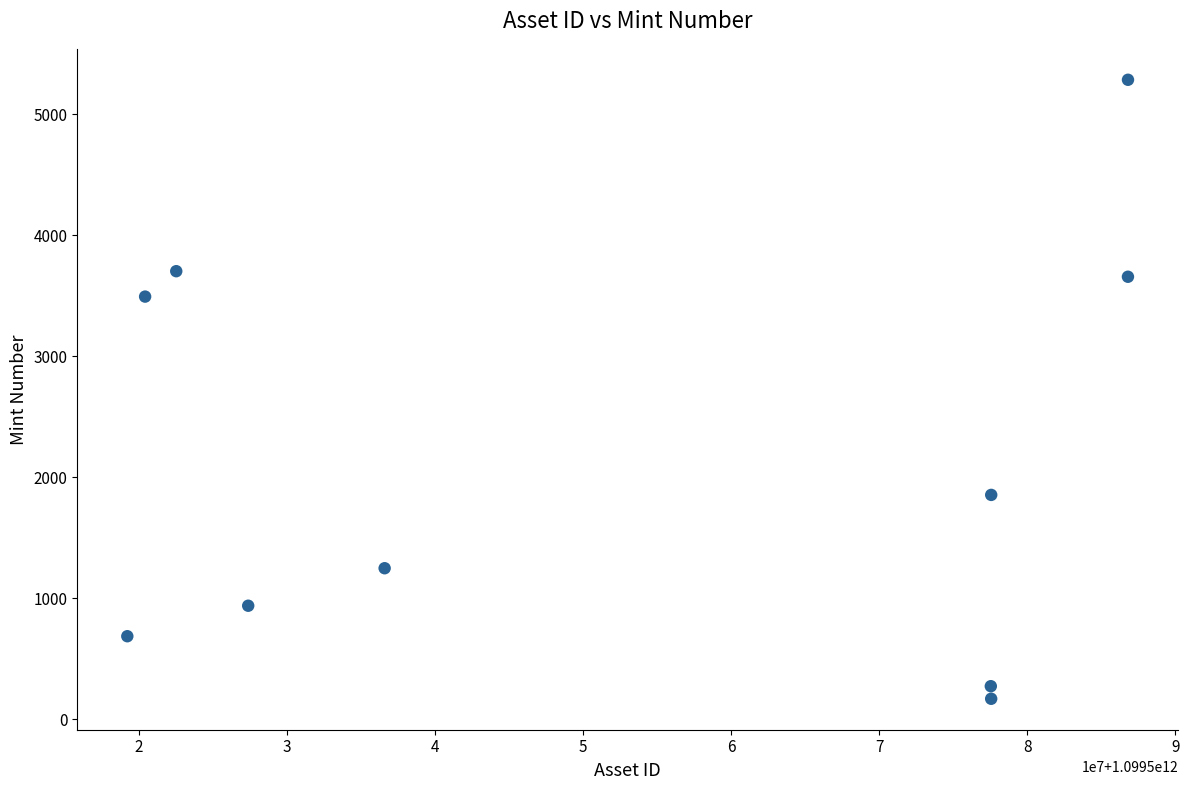

What is the average Y value?

2132